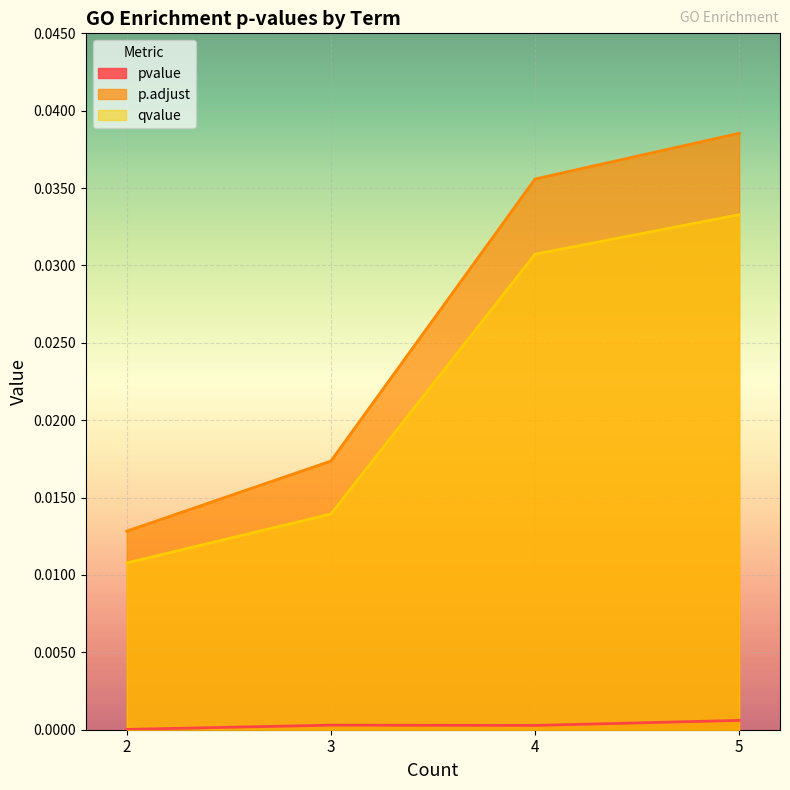

What are all the series names shown in the legend?

pvalue, p.adjust, qvalue